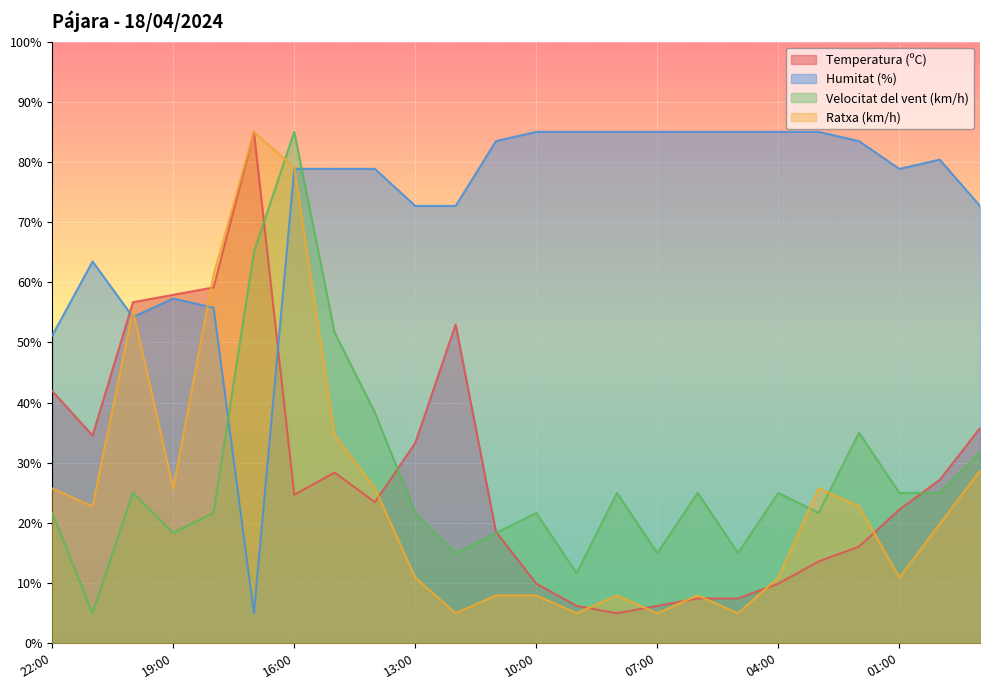

True or false: Temperatura (ºC) has more than 0 interior local peaks.

True